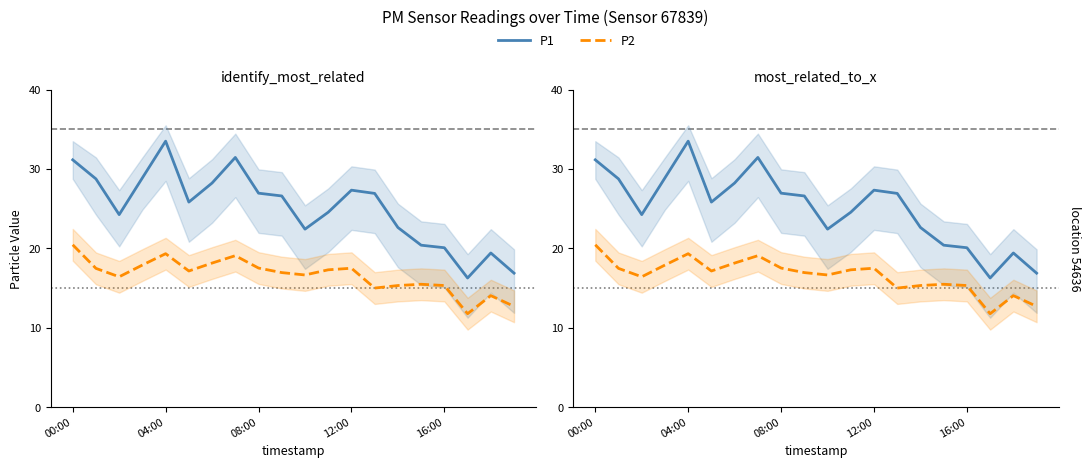

Where does the P1 series first go above 26?

00:00